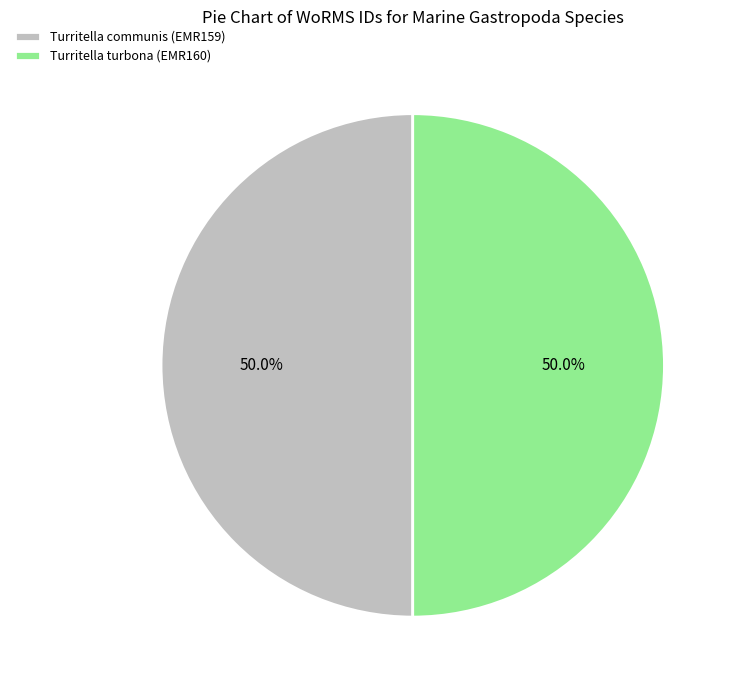

What portion of the pie excludes Turritella communis (EMR159)?

50.0%